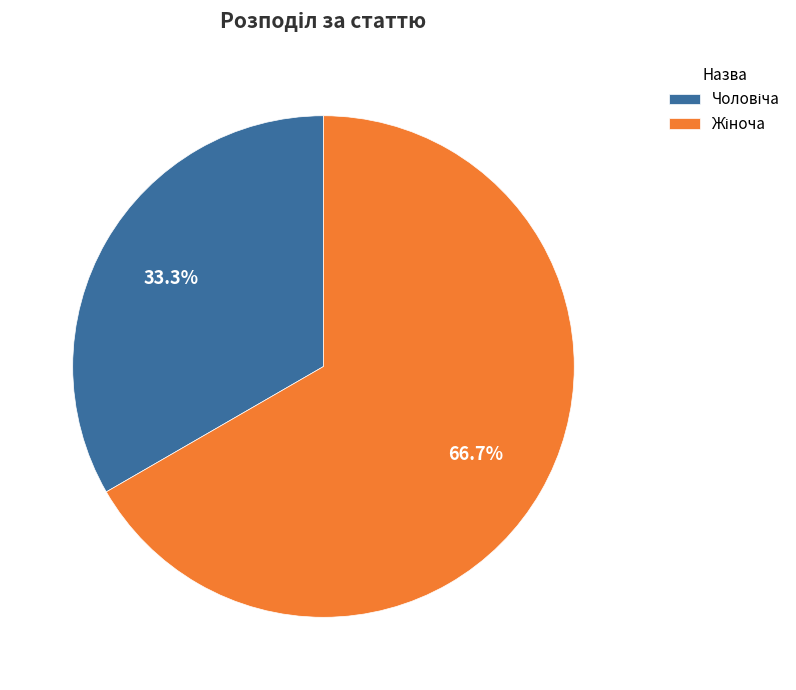

Does any single category account for the majority?

Yes